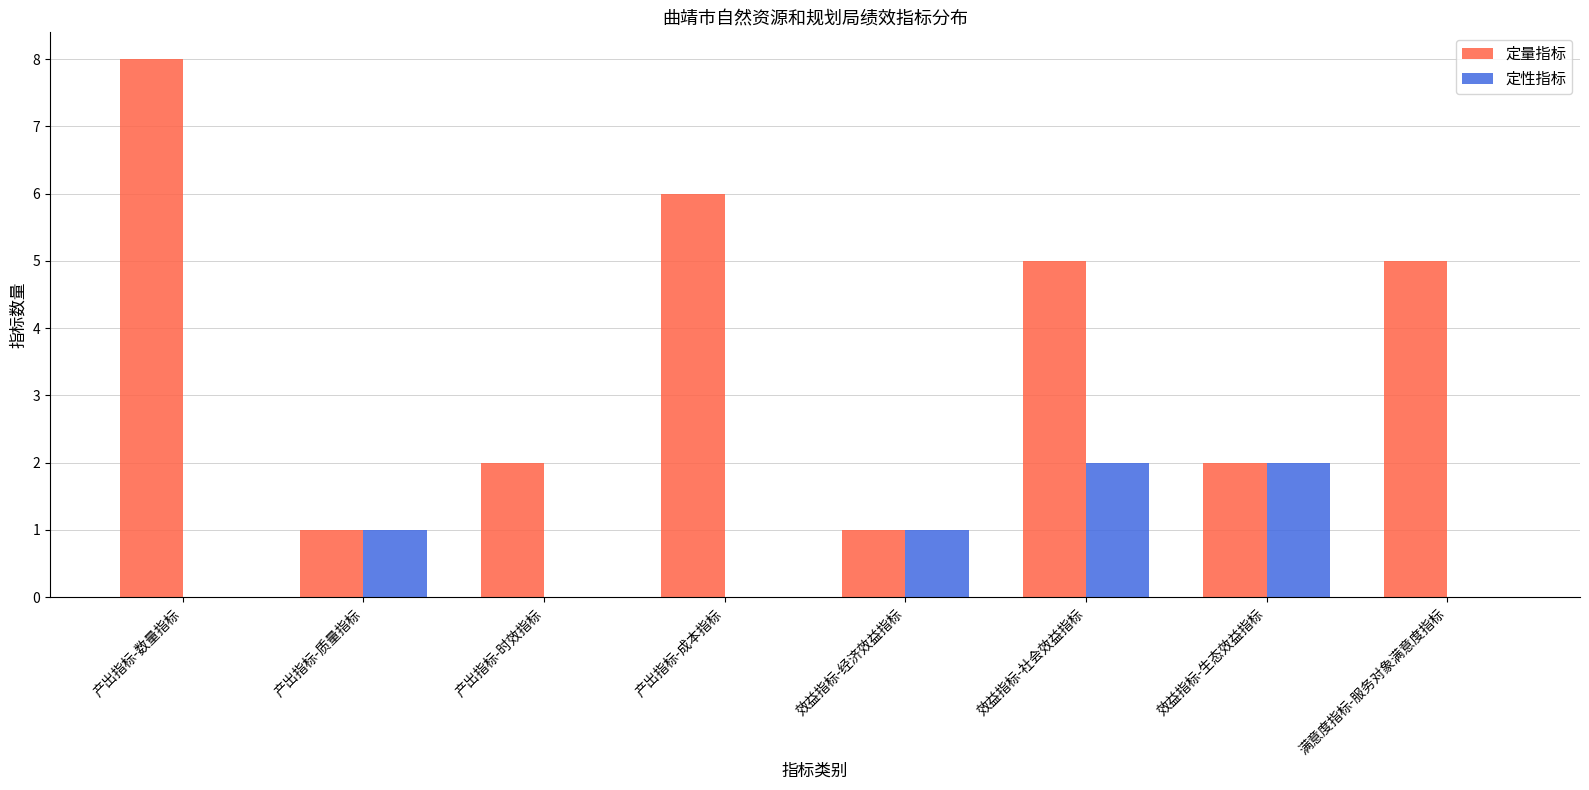

True or false: 定性指标 has a value of -1 at 产出指标-时效指标.

False